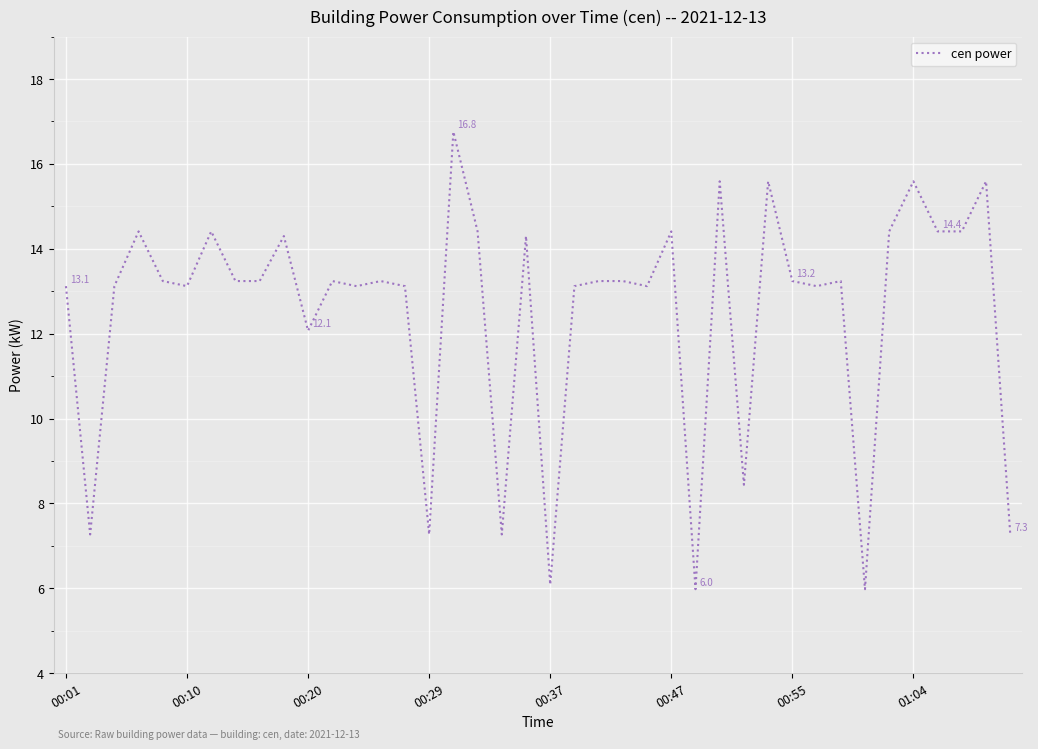

What is the maximum value shown in the chart?

16.8